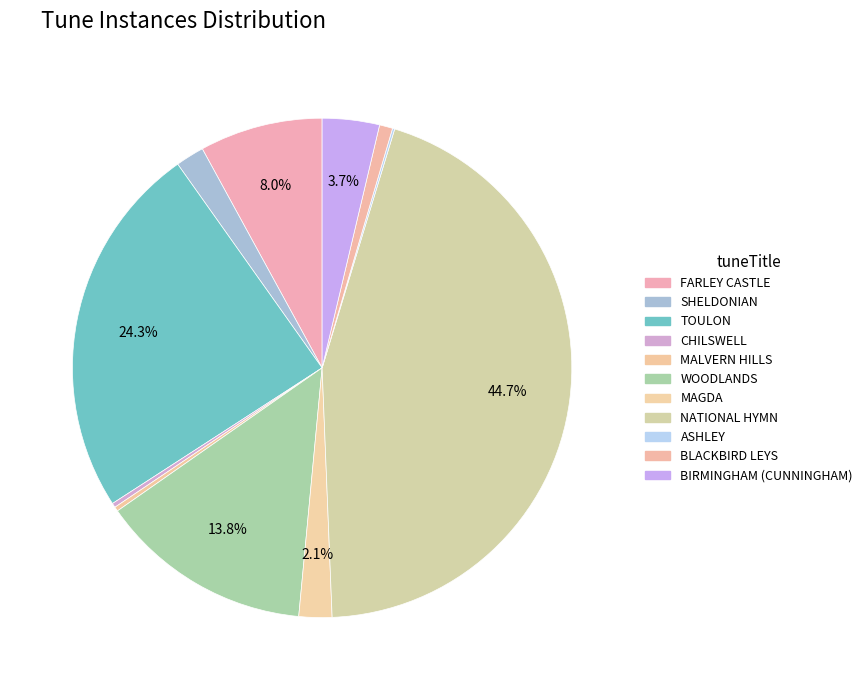

To the nearest percent, what is the average slice percentage?

9%